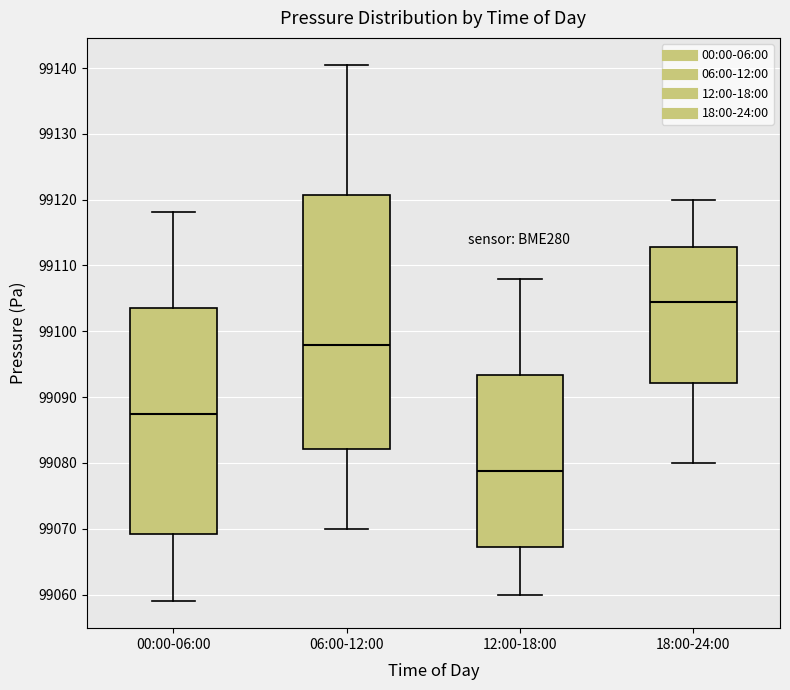

Reading left to right, read every box against the y-axis: the position of its median line, the range the box covers, and the ends of its whiskers. The values are not printed on the chart, so give them approximately, as read against the axis.

00:00-06:00: median 99088, box 99069 to 99104, whiskers 99059 to 99118
06:00-12:00: median 99098, box 99082 to 99121, whiskers 99070 to 99141
12:00-18:00: median 99079, box 99067 to 99093, whiskers 99060 to 99108
18:00-24:00: median 99104, box 99092 to 99113, whiskers 99080 to 99120